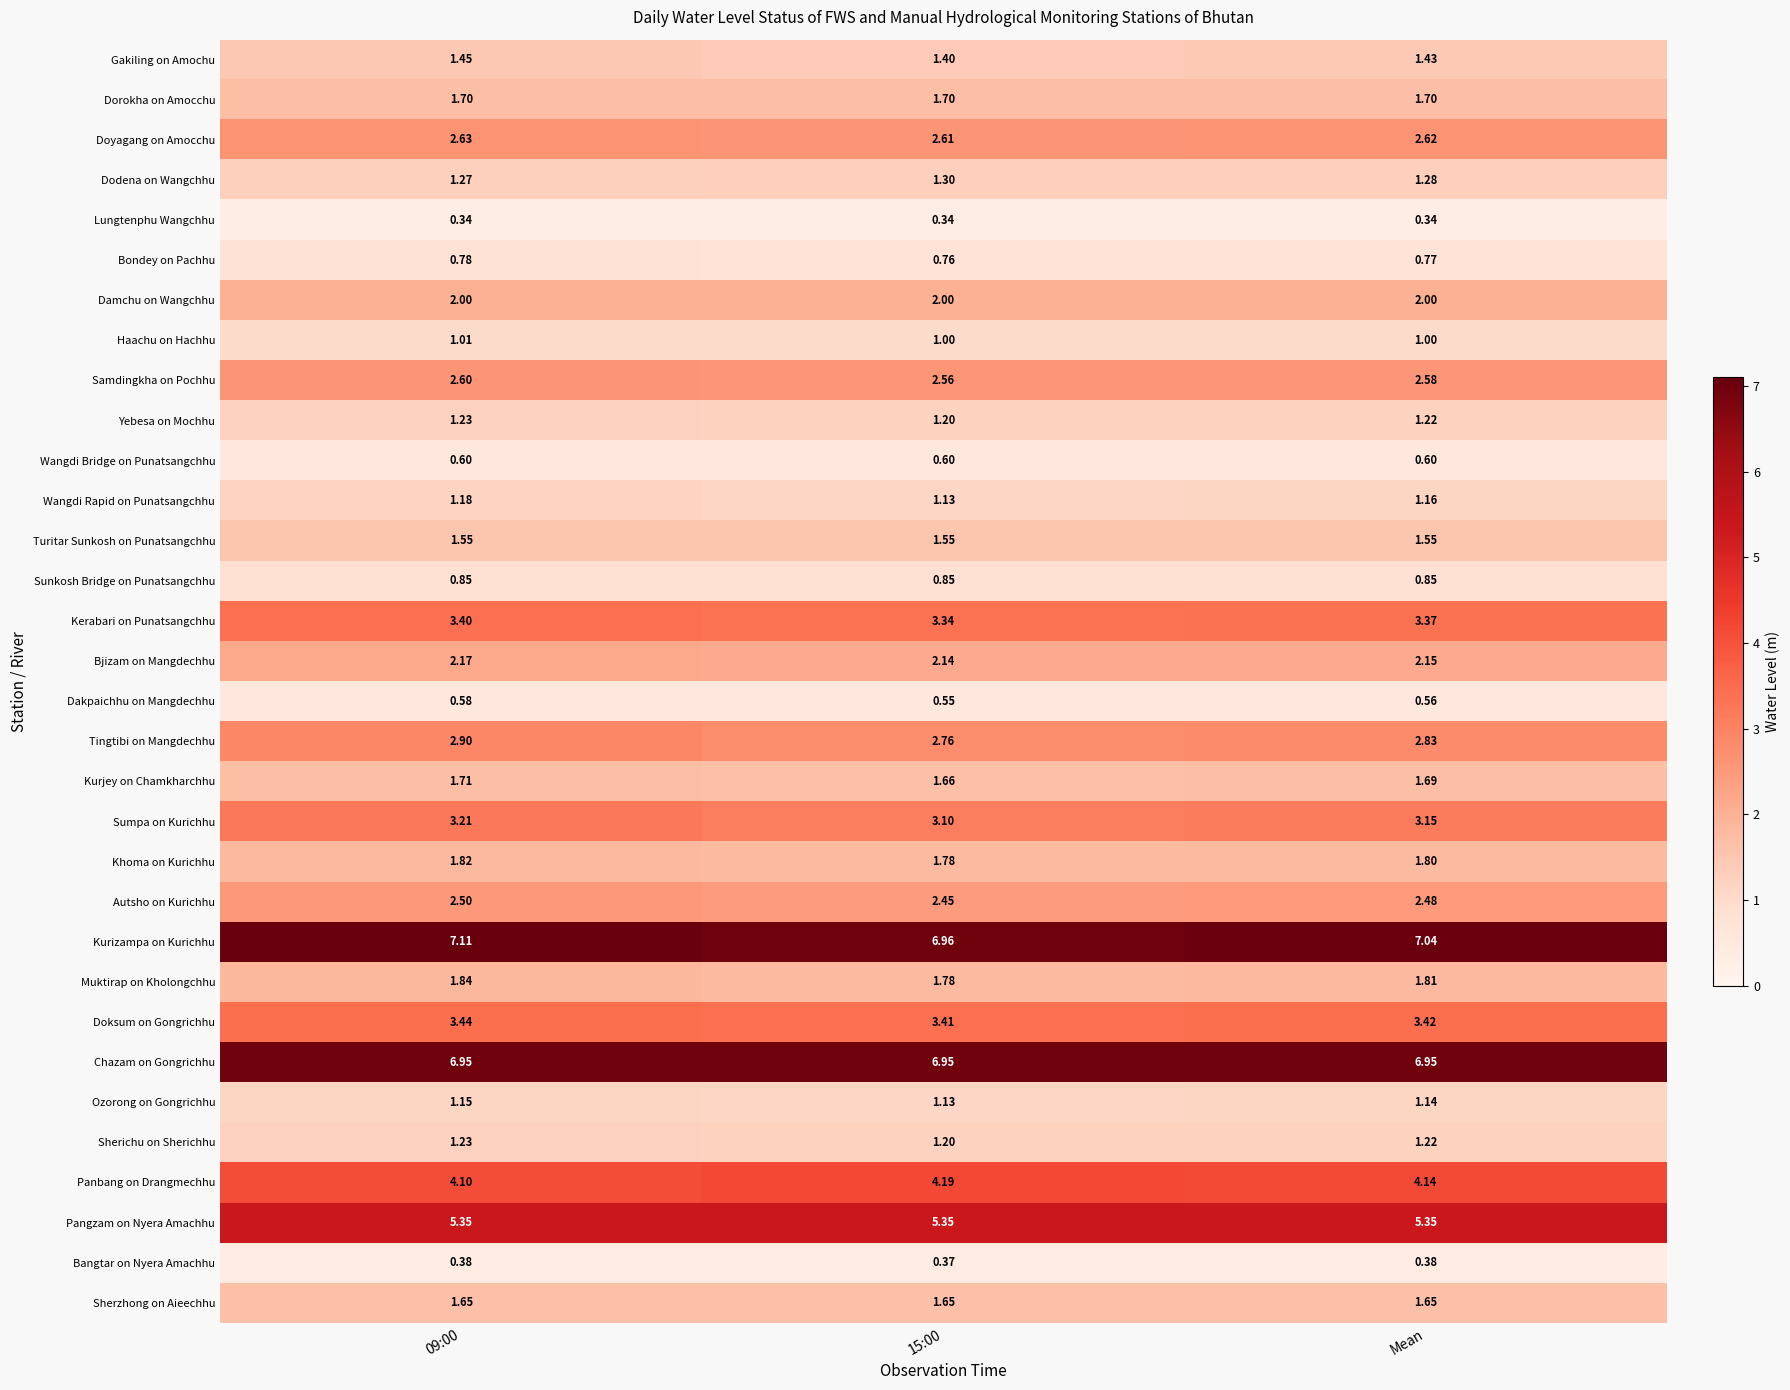

Which series changed the most between 09:00 and 15:00?

Kurizampa on Kurichhu